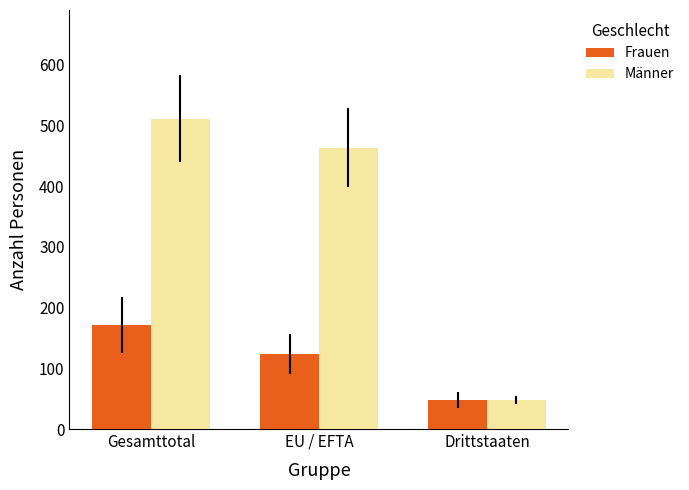

Is it true that Frauen equals 171 at Gesamttotal?

True